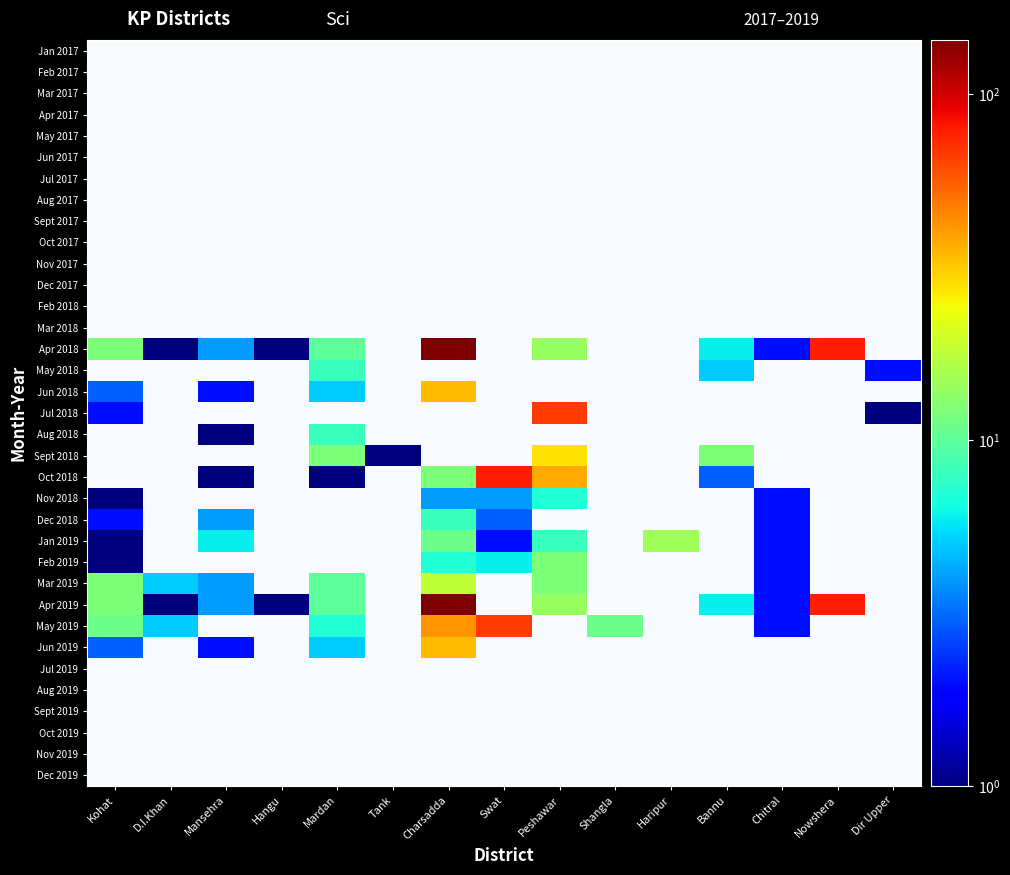

Count the number of data series in this chart.

35